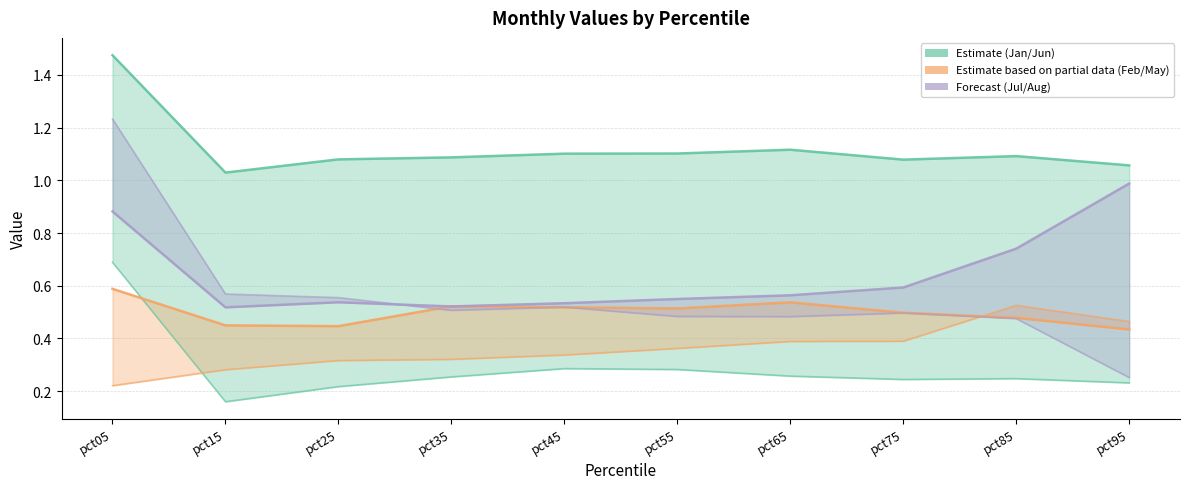

Where is Jul nearest to the value 0?

pct95